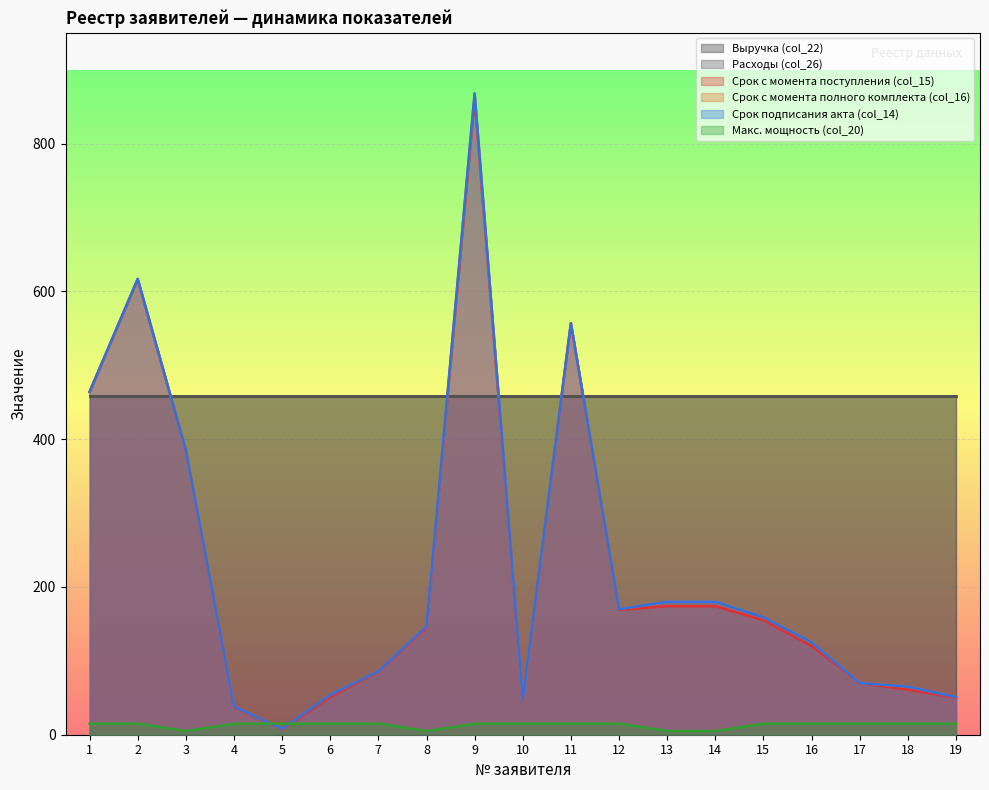

Does the chart display data point markers on the line(s)?

No